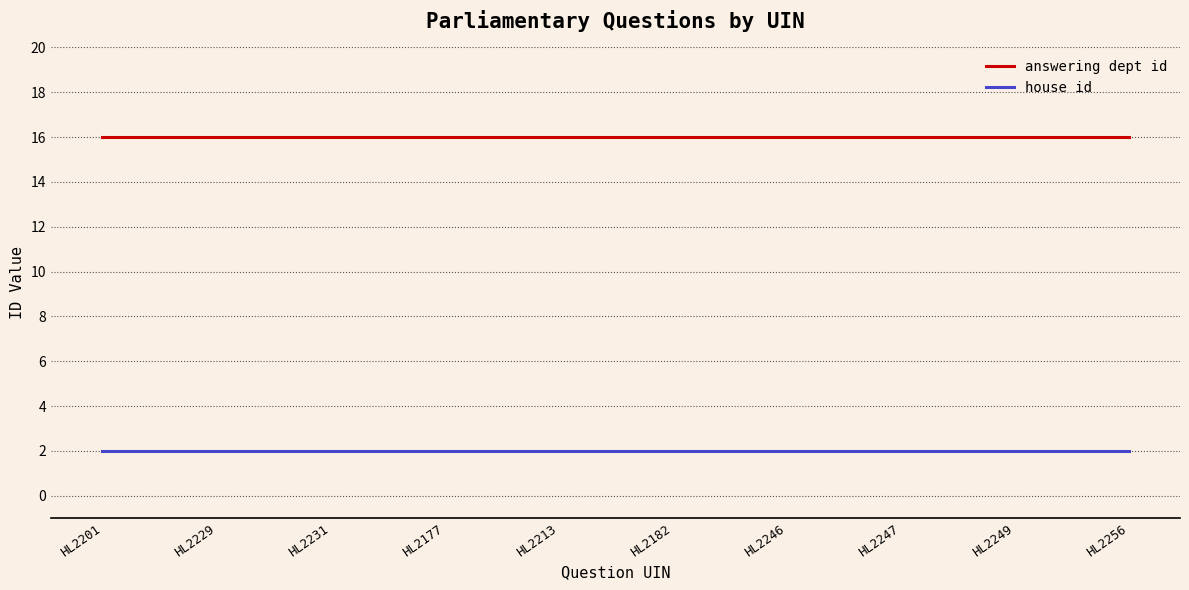

Is the value of answering dept id at HL2246 greater than the value of house id at HL2256?

Yes